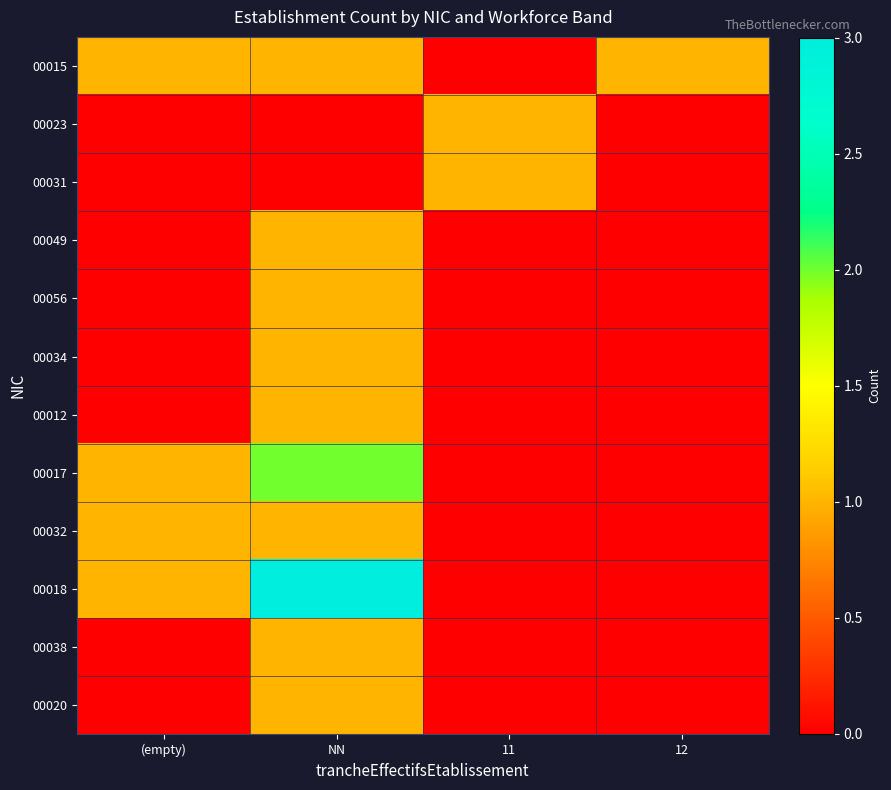

Rank the series by their maximum value, from lowest to highest.

00015, 00023, 00031, 00049, 00056, 00034, 00012, 00032, 00038, 00020, 00017, 00018